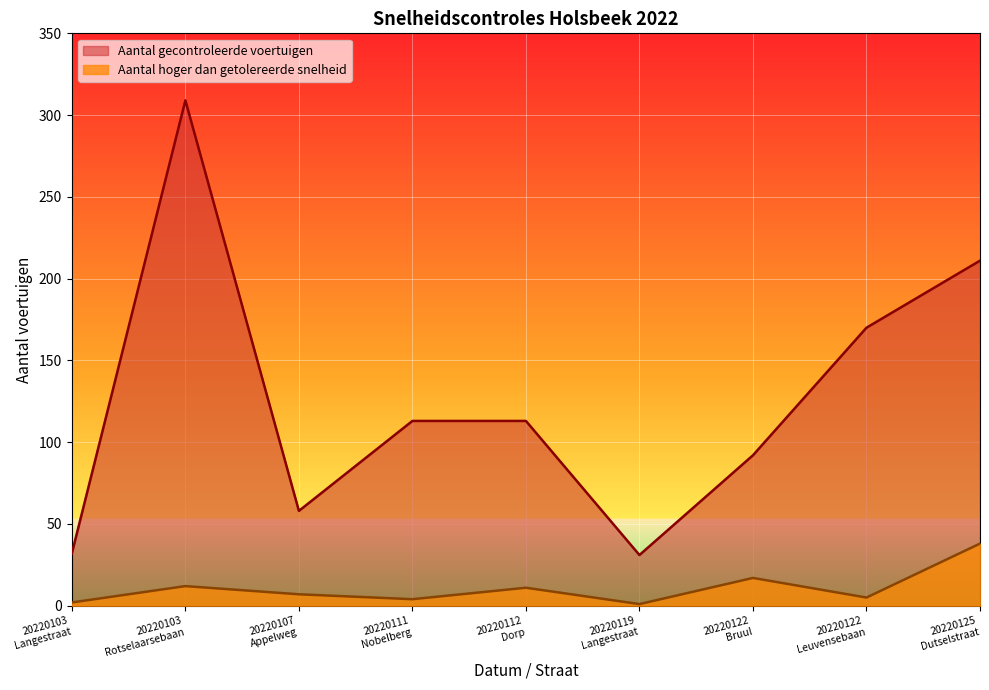

What is the label of the 4th point from the left?

20220111
Nobelberg